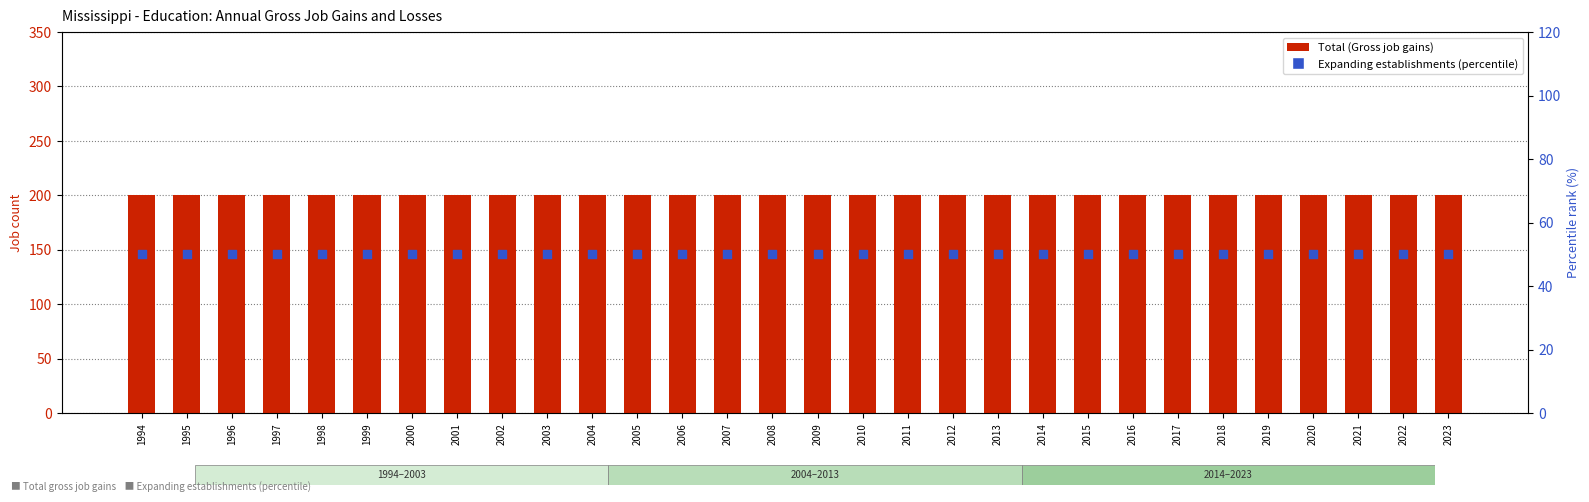

Which series has the widest spread of Y values?

Total (Gross job gains)